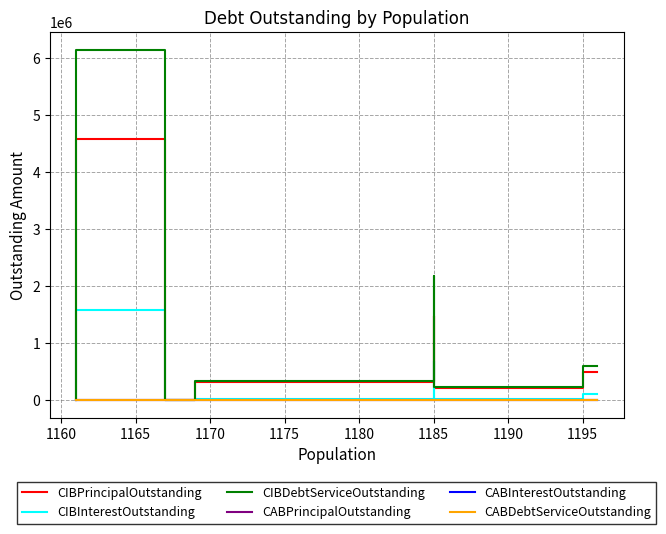

True or false: CIBInterestOutstanding and CABInterestOutstanding cross at least once.

False